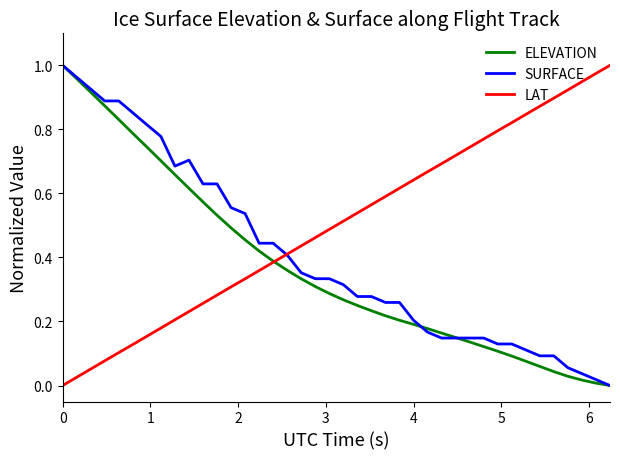

What is the sum of all ELEVATION values?

14.8